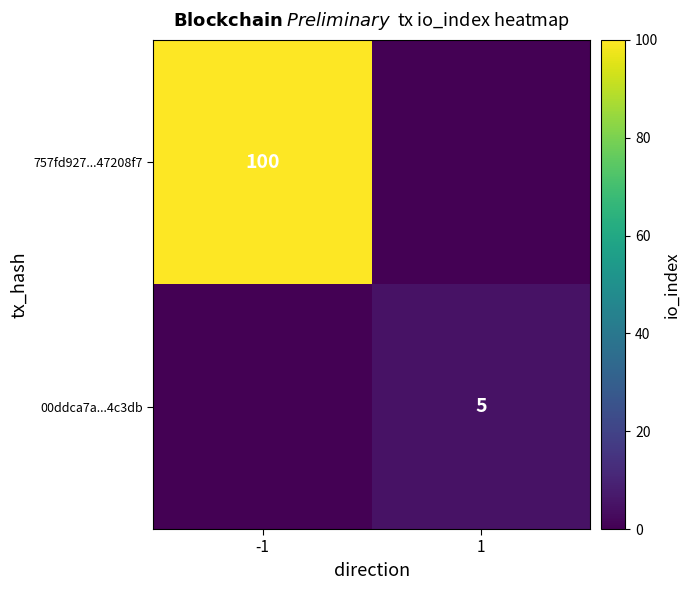

At how many categories does at least one series exceed 55?

1